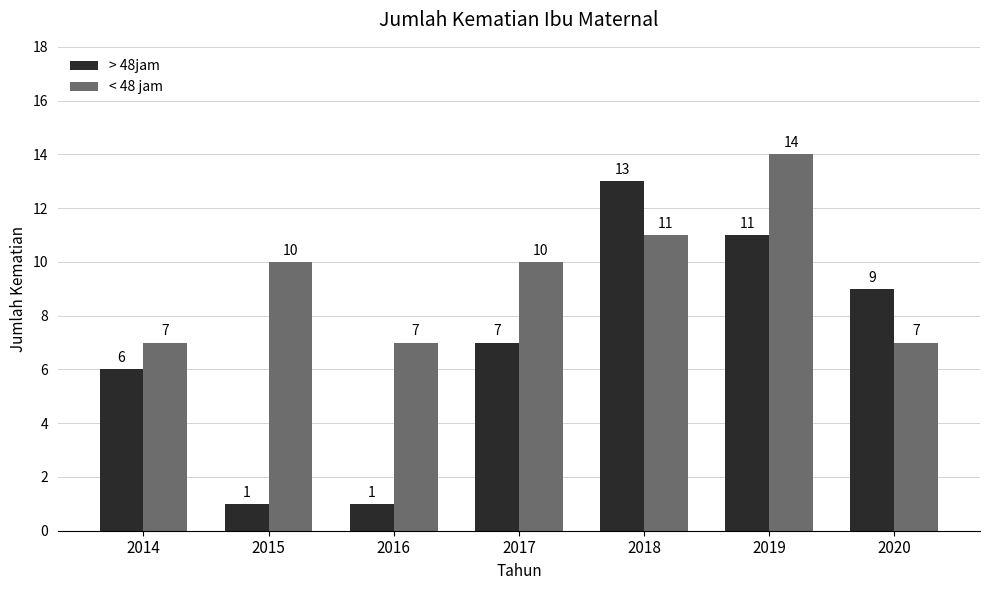

Reading left to right, what are all the values shown in this chart?

> 48jam: 6	1	1	7	13	11	9
< 48 jam: 7	10	7	10	11	14	7